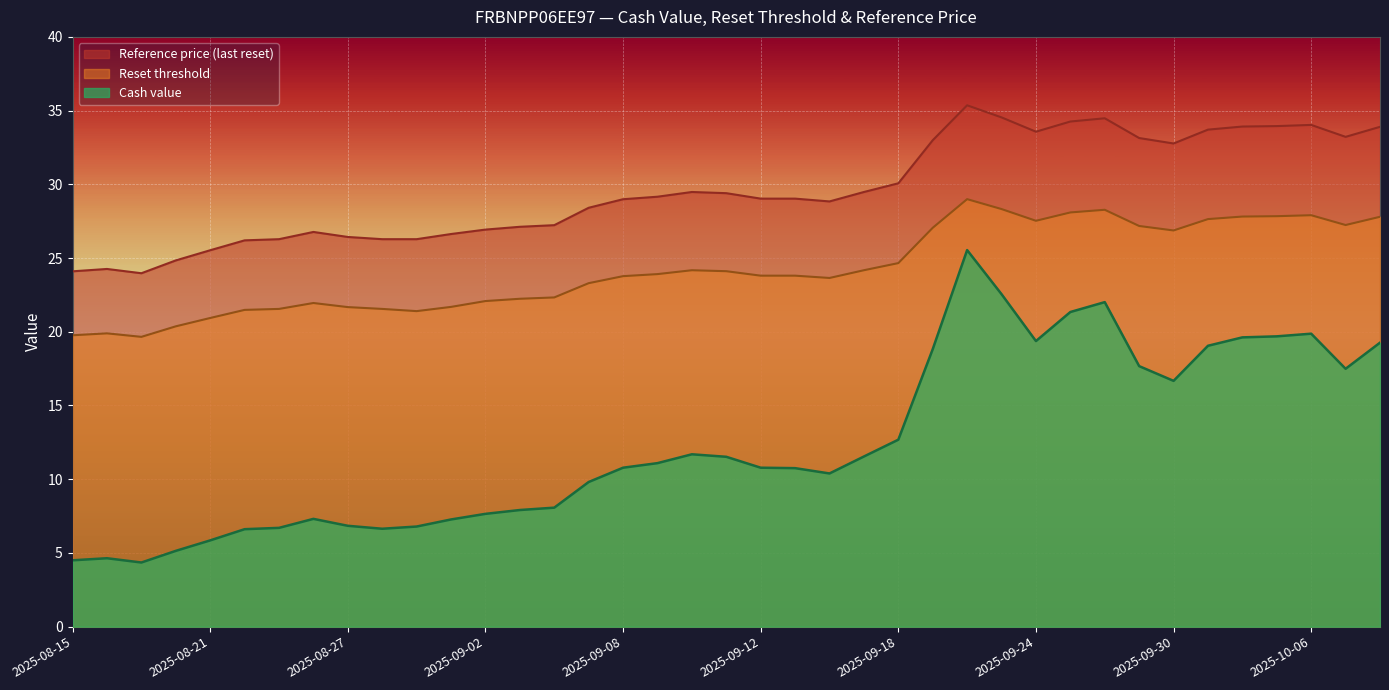

Rank the series by their maximum value, from highest to lowest.

Reference price (last reset), Reset threshold, Cash value